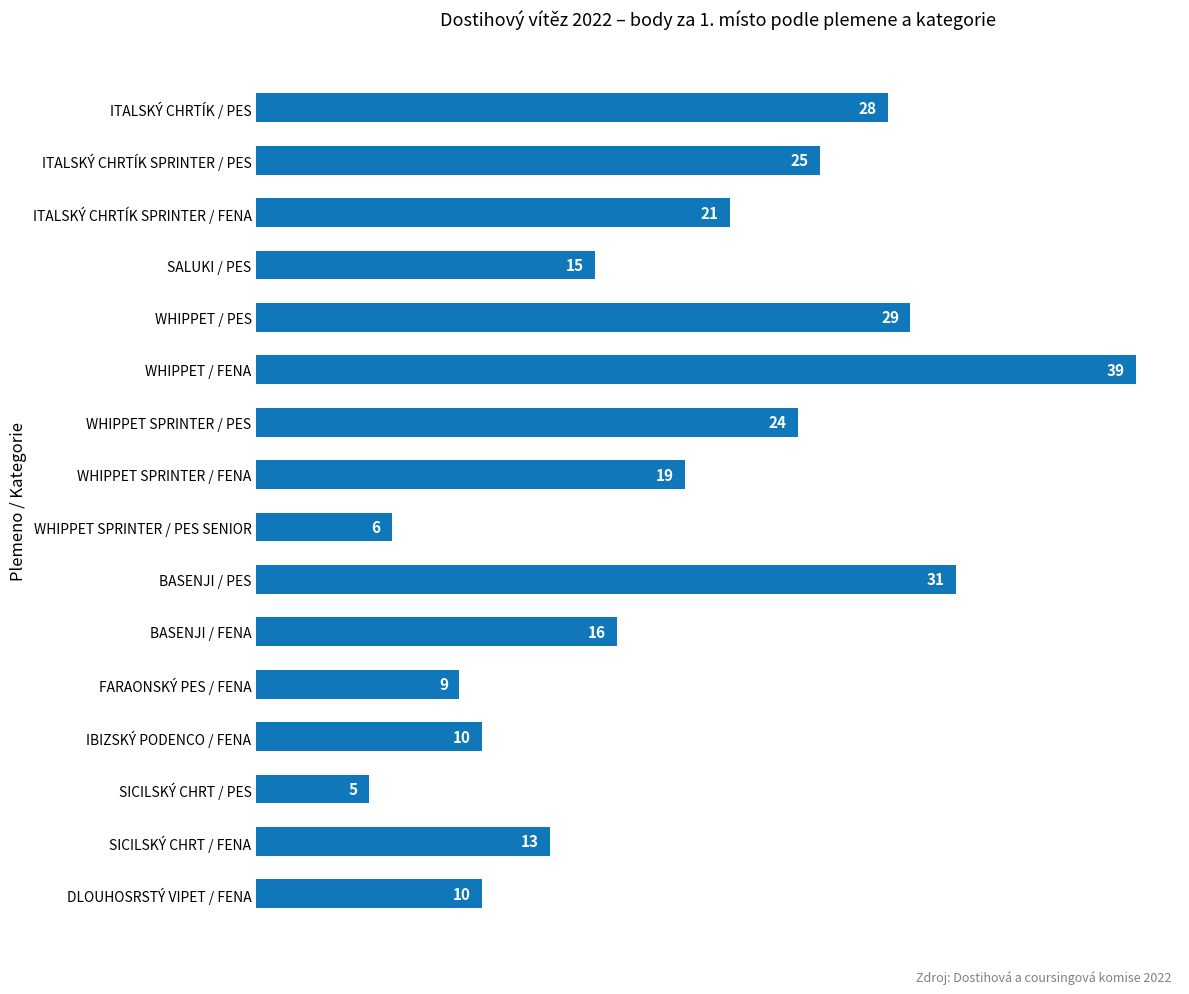

What is the difference between the second highest and second lowest values?

25